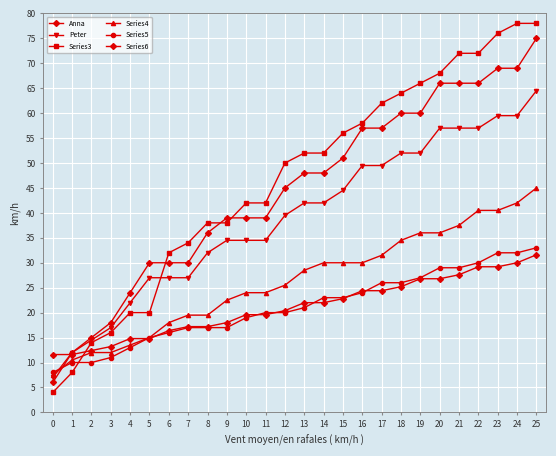

What is the sum of the Series3 values at 1 and 8?

46.0